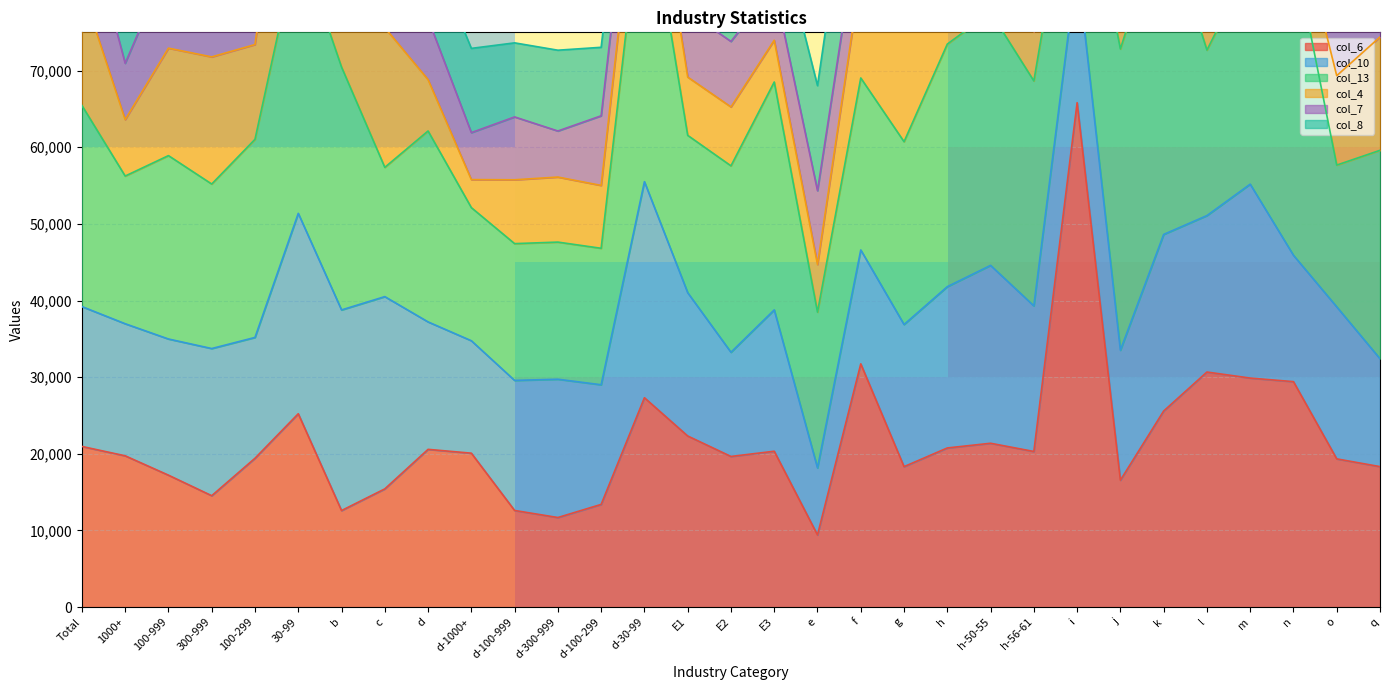

The col_6 series shows 29881 at m. True or false?

True